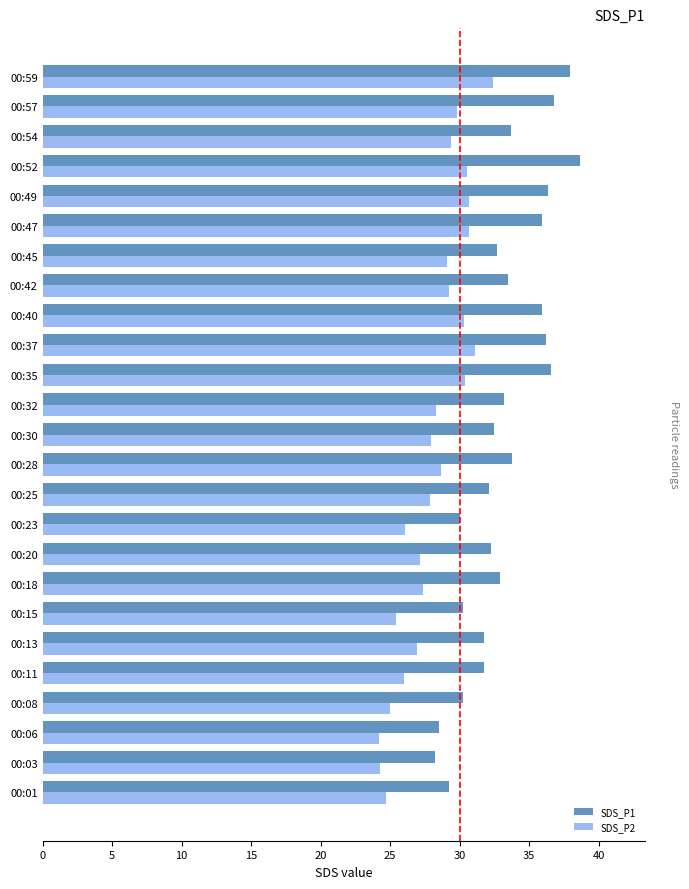

How many distinct data groups are displayed?

2